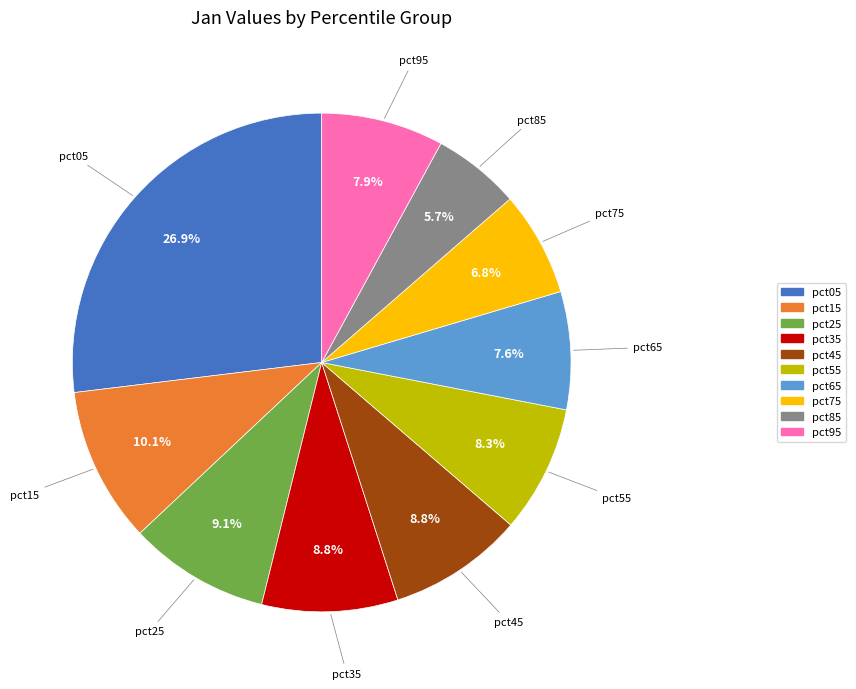

To the nearest percent, what is the combined percentage of pct05 and pct45?

36%